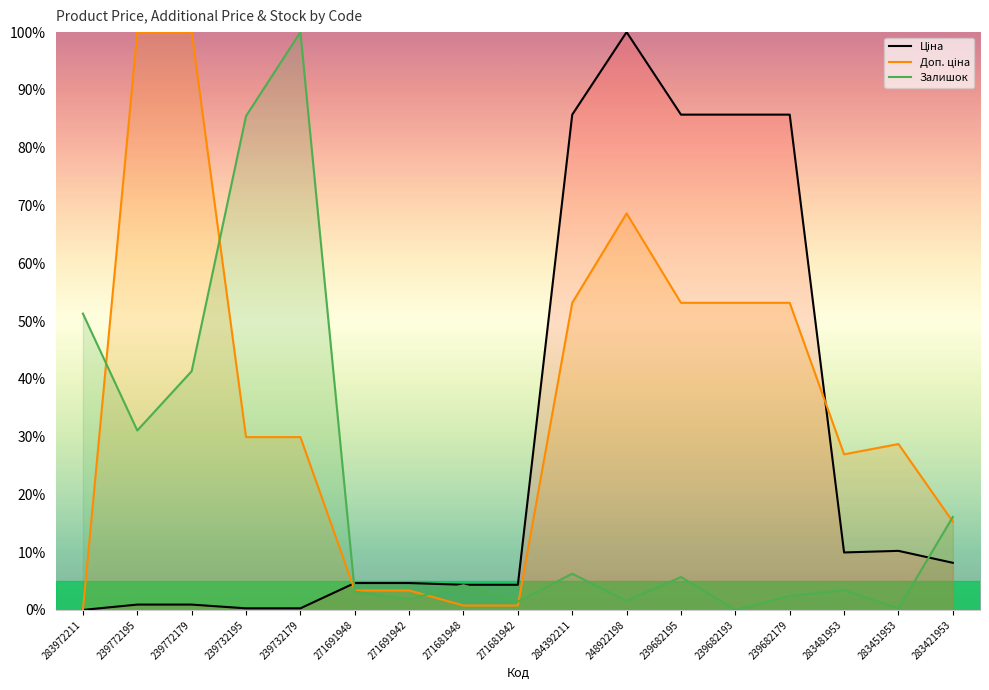

How many intersections are there between Доп. ціна and Залишок?

6